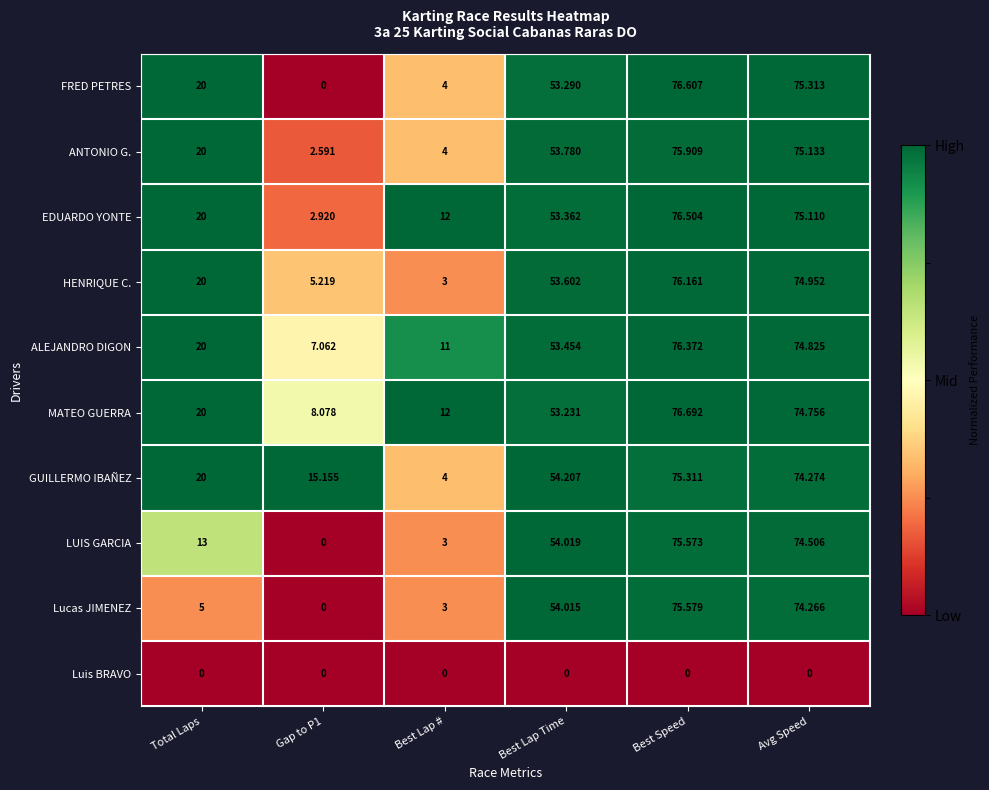

Between Total Laps and Best Lap #, which series saw the biggest shift?

HENRIQUE C.